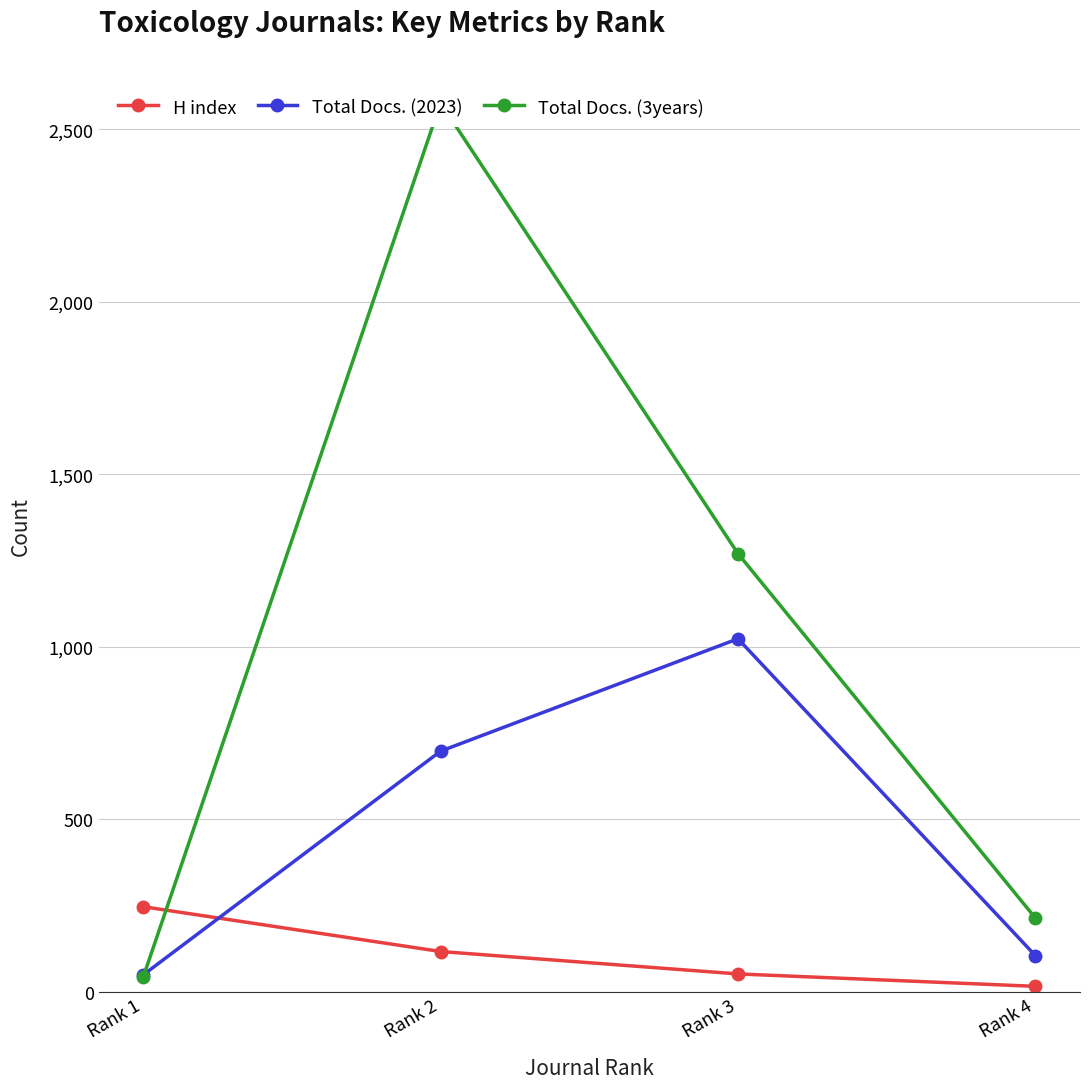

Does the chart have visible grid lines?

Yes